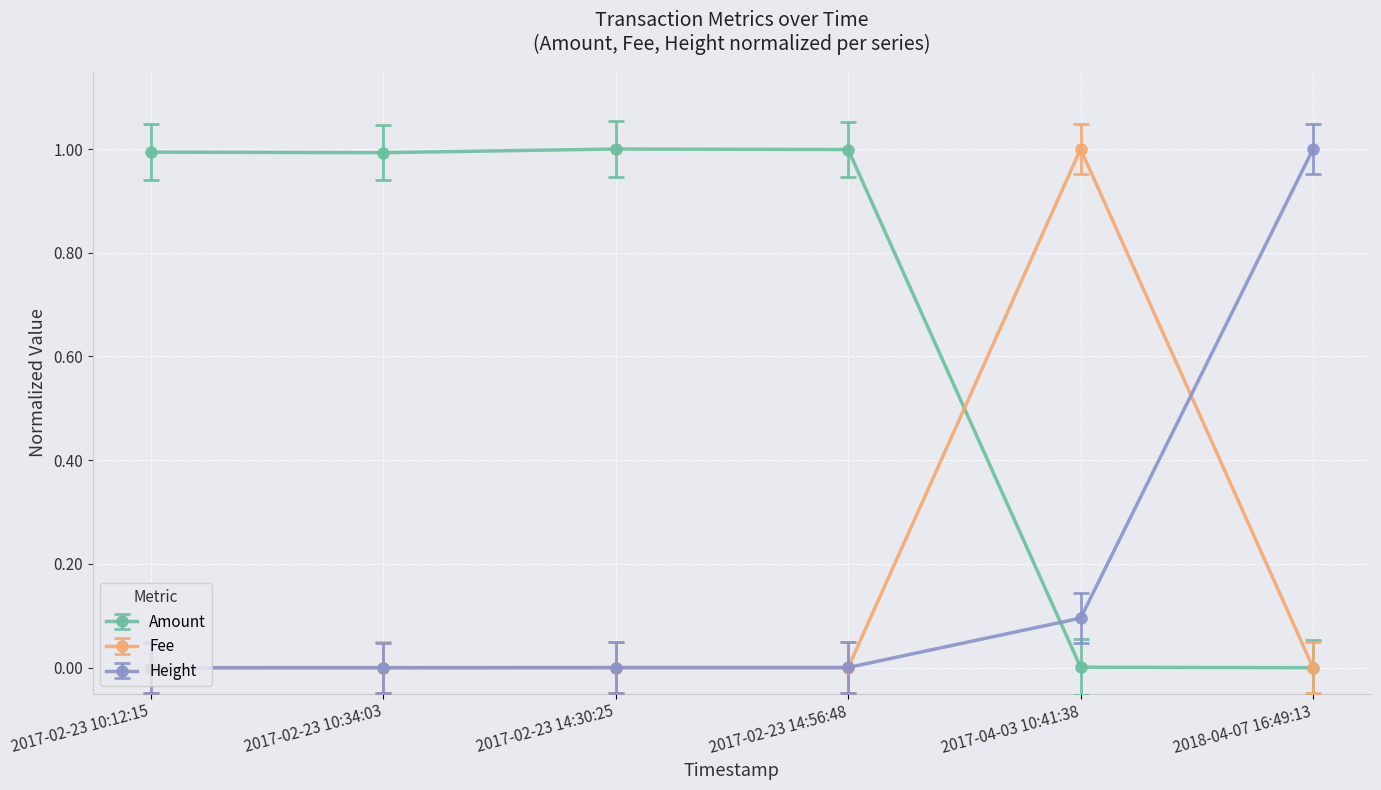

What is the label of the 4th point from the right?

2017-02-23 14:30:25